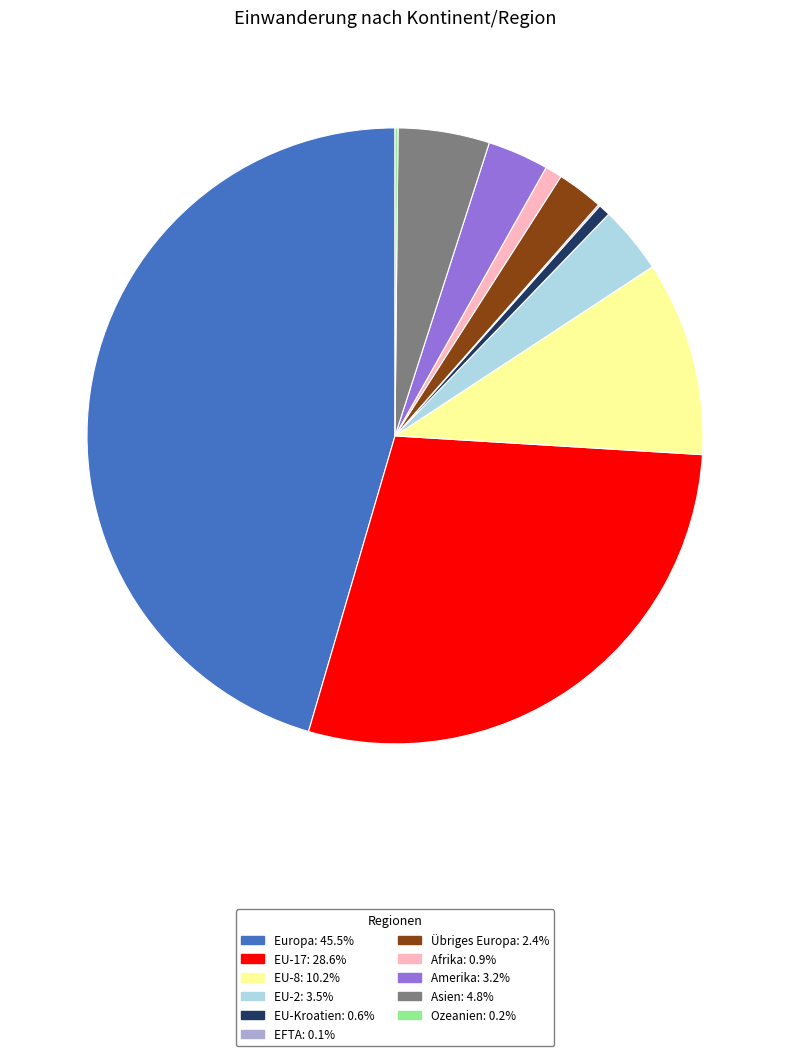

Combined, do Übriges Europa: 2.4% and Afrika: 0.9% account for over 50%?

No